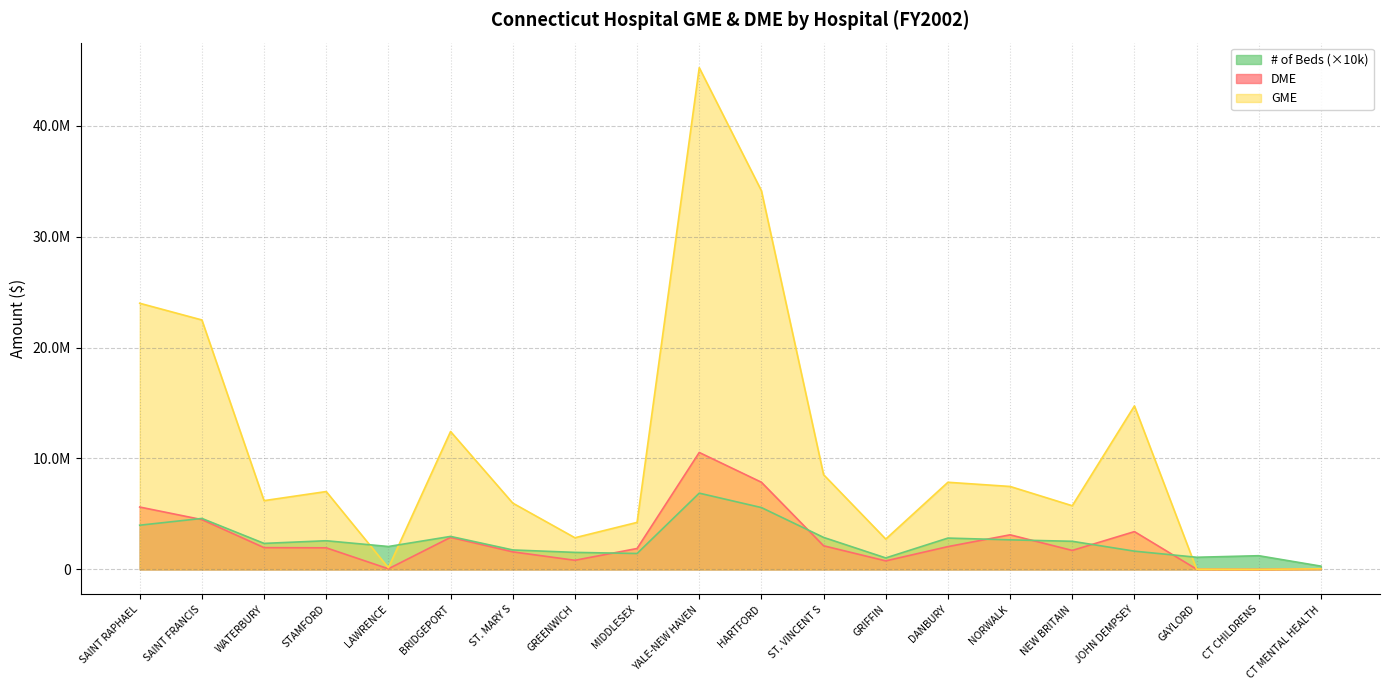

At which category does the chart reach its peak across all series?

YALE-NEW HAVEN